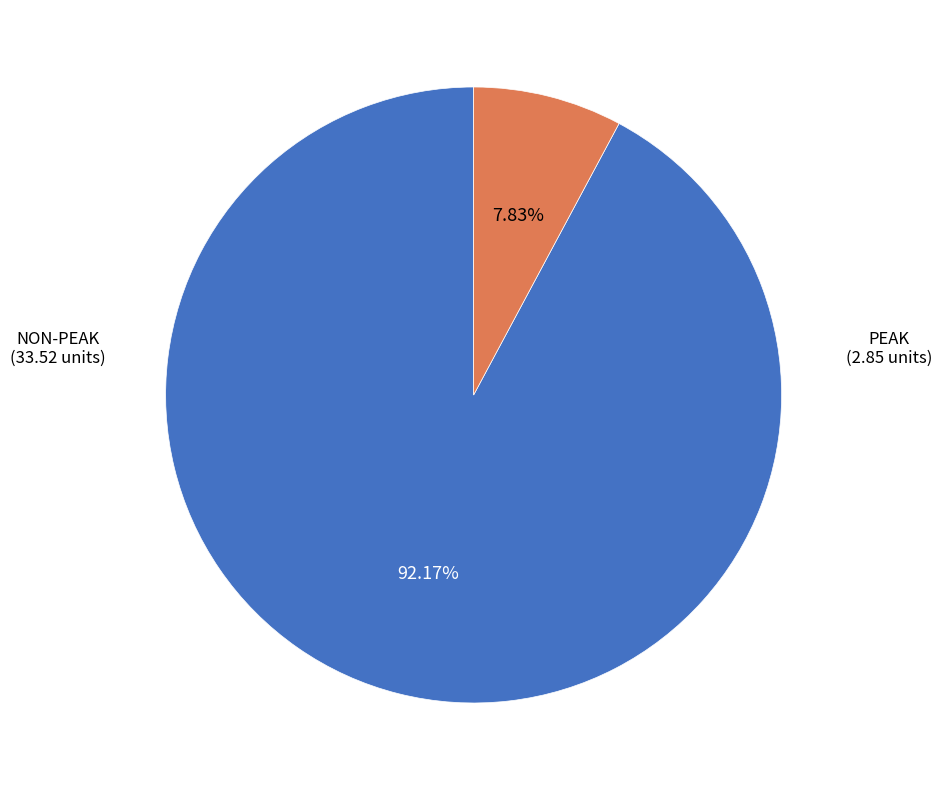

Is there a majority slice in this chart?

Yes